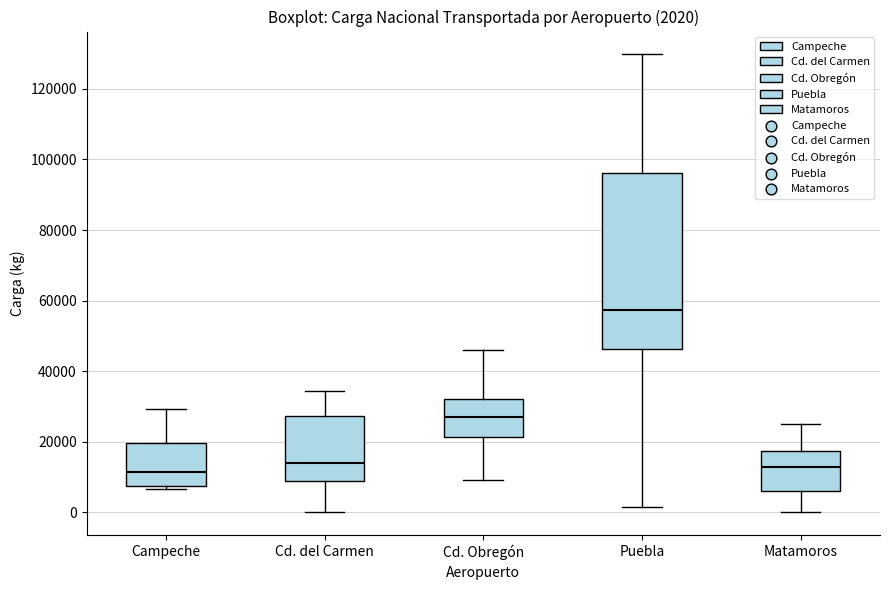

Which box is the tallest, from its lower edge to its upper edge?

Puebla